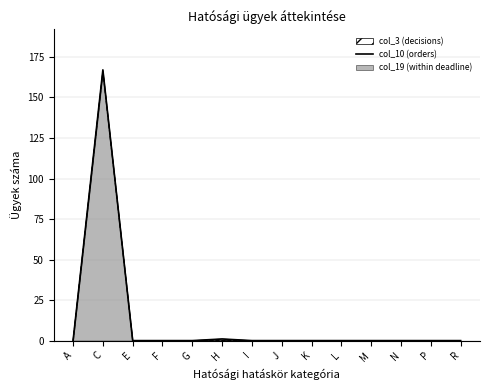

List the labels in order of value, smallest first.

A, E, F, G, I, J, K, L, M, N, P, R, H, C